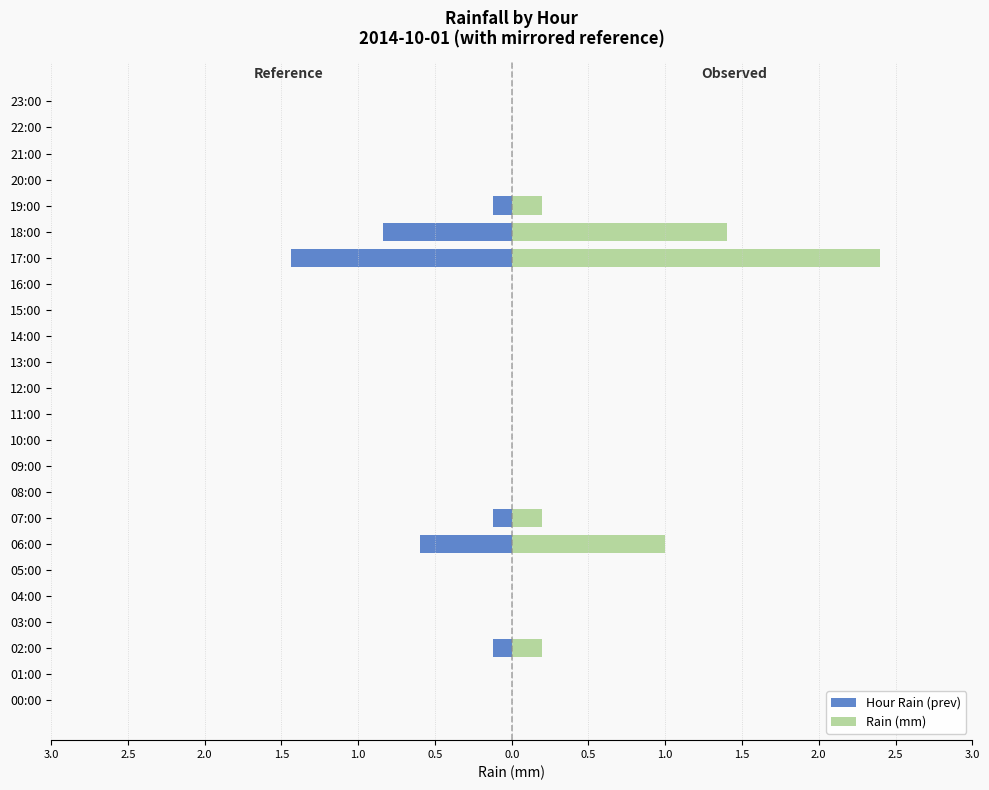

At which category is the sum across all series the highest?

17:00